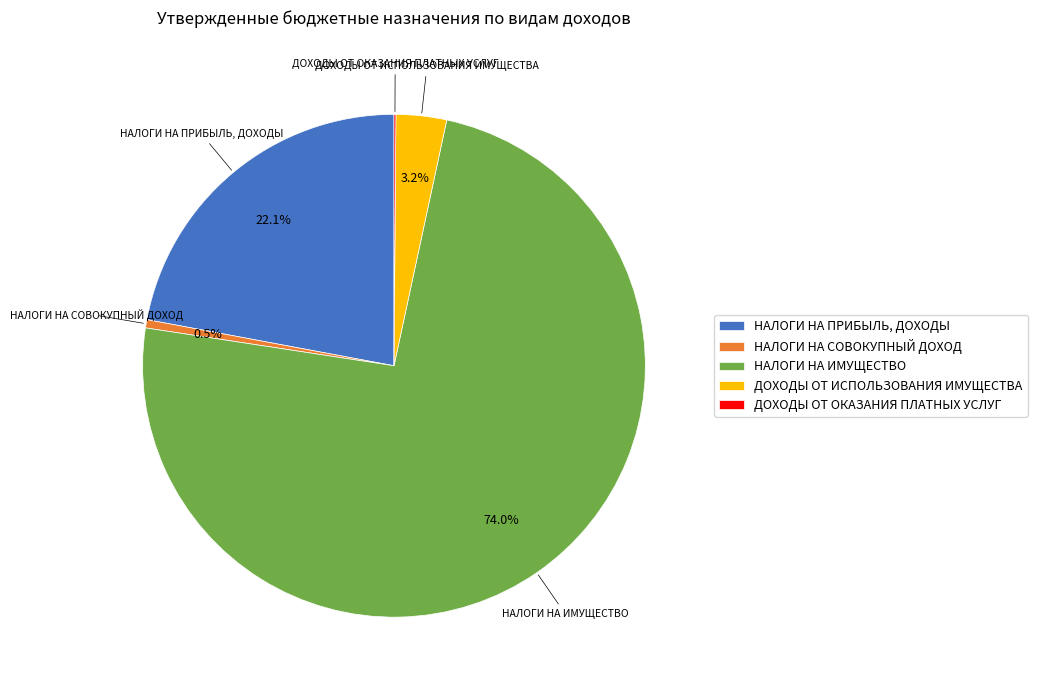

What is the largest slice in the pie chart?

НАЛОГИ НА ИМУЩЕСТВО